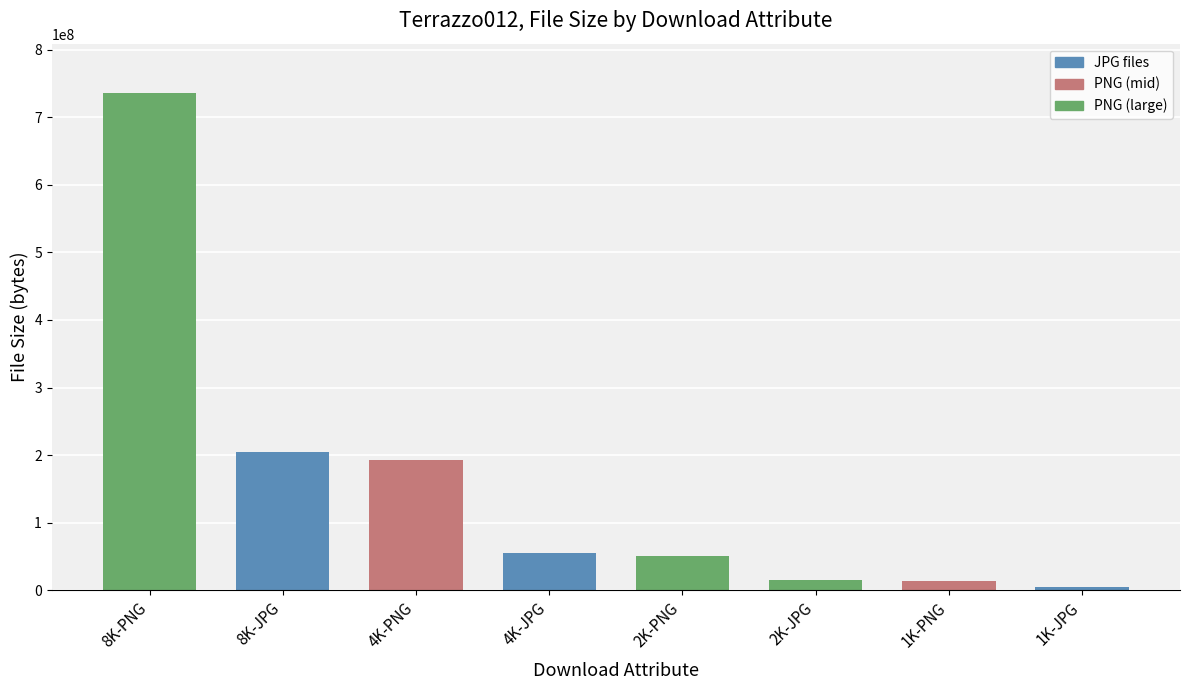

Approximately how many times larger is the value at 4K-PNG compared to 8K-PNG?

0.3